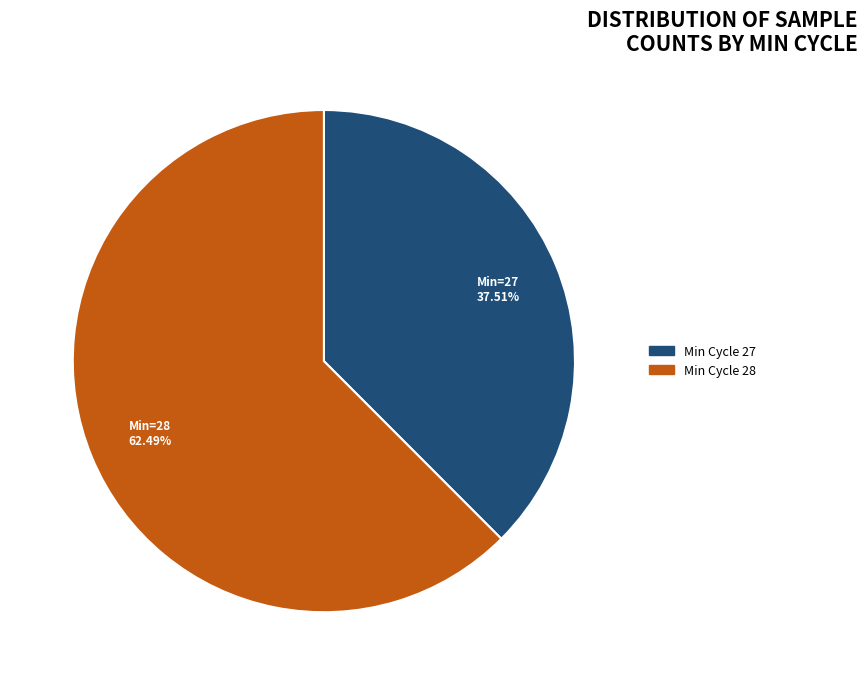

Does Min Cycle 28 represent more than half of the total?

Yes